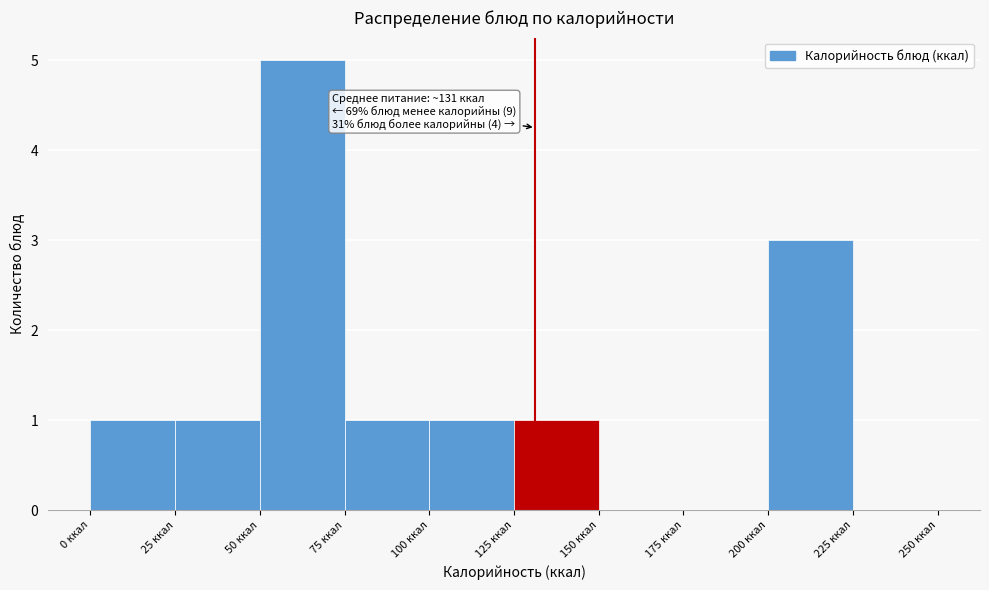

Which range on the x-axis has the tallest bar?

50 to 75